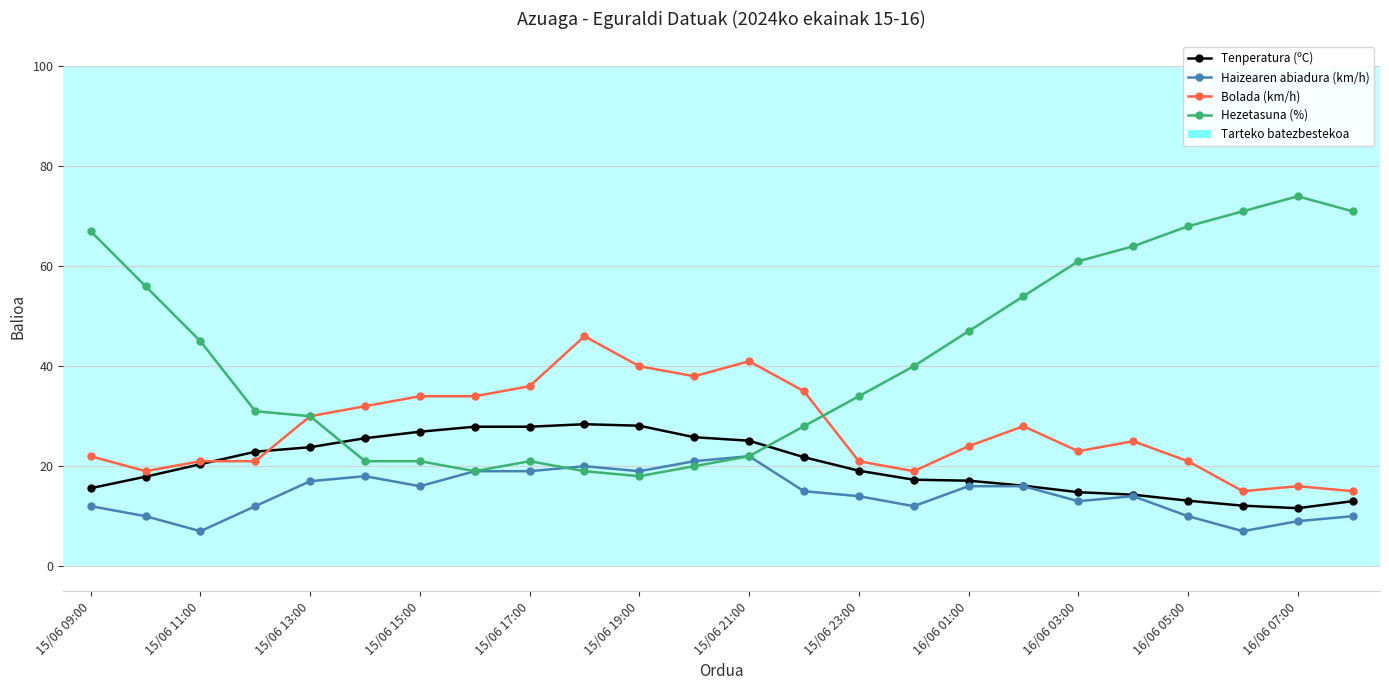

What is the value of the Tenperatura (ºC) point at the 15th from the left?

19.1